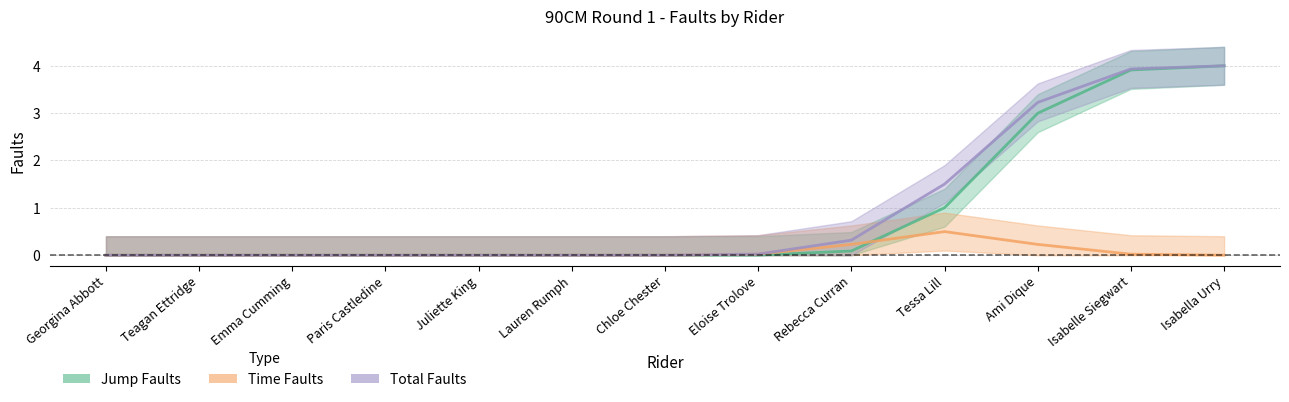

At how many categories does at least one series exceed 2?

3